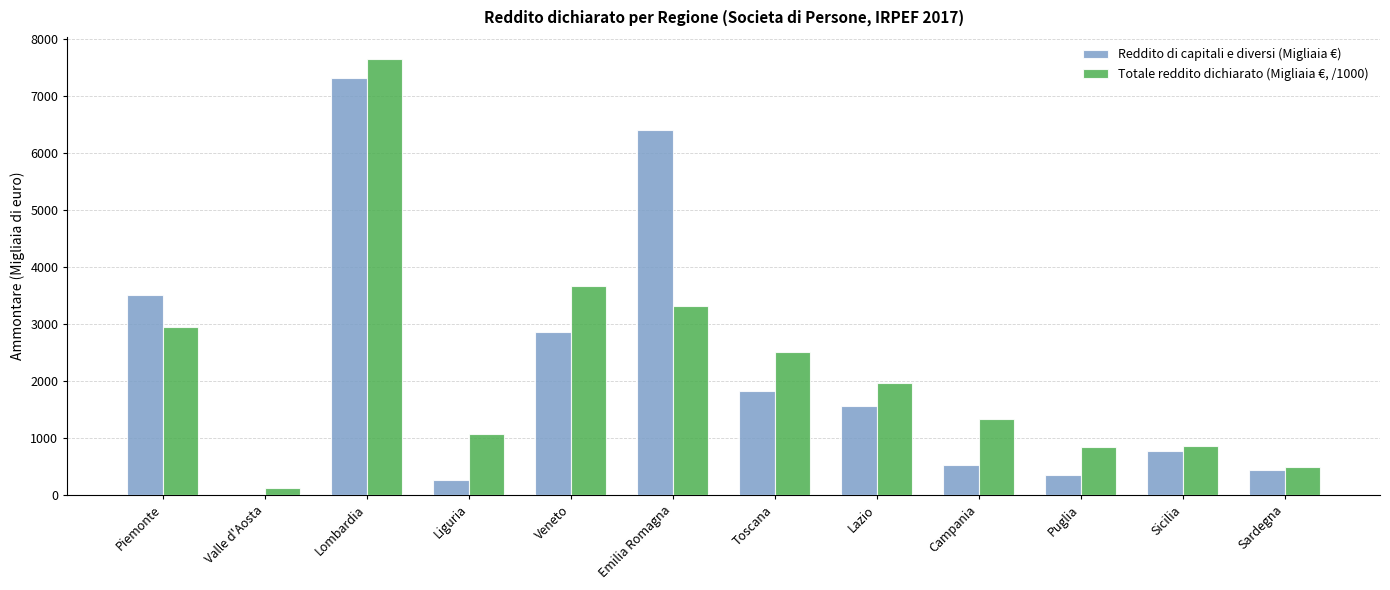

What is the sum of the Reddito di capitali e diversi (Migliaia €) values at Liguria and Lazio?

1828.0